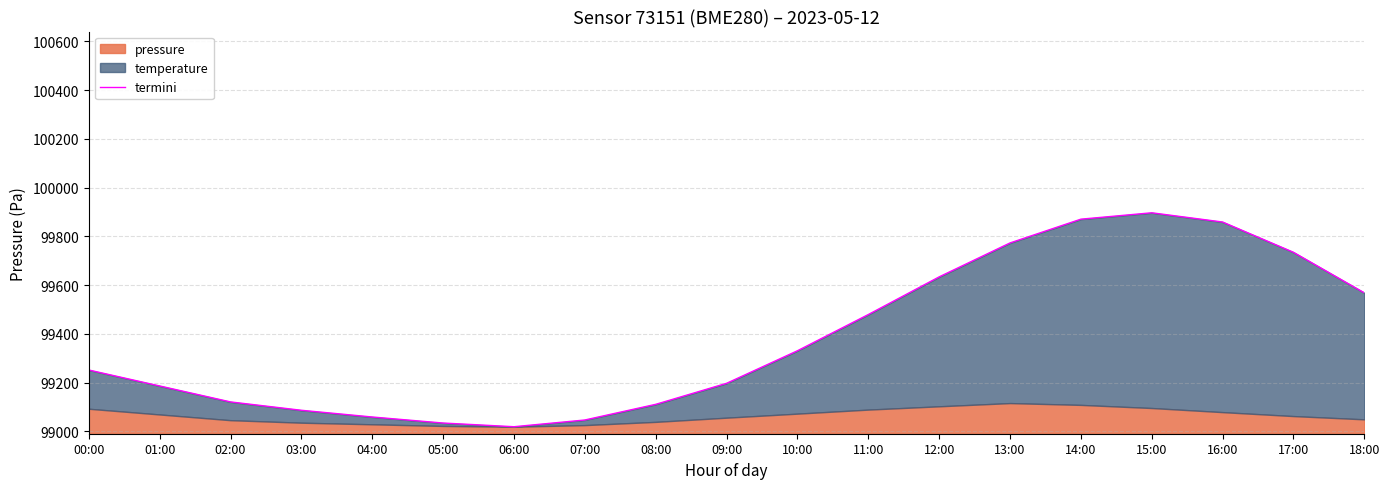

What is the value of the 4th point from the left?

99086.2